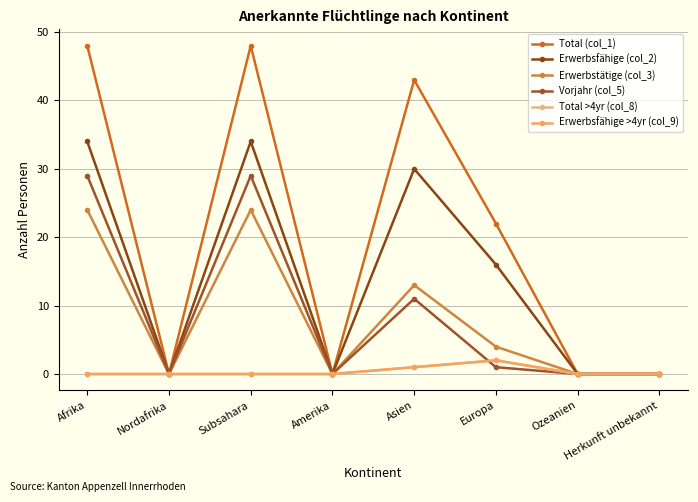

Is this an area chart (filled region under the line)?

No